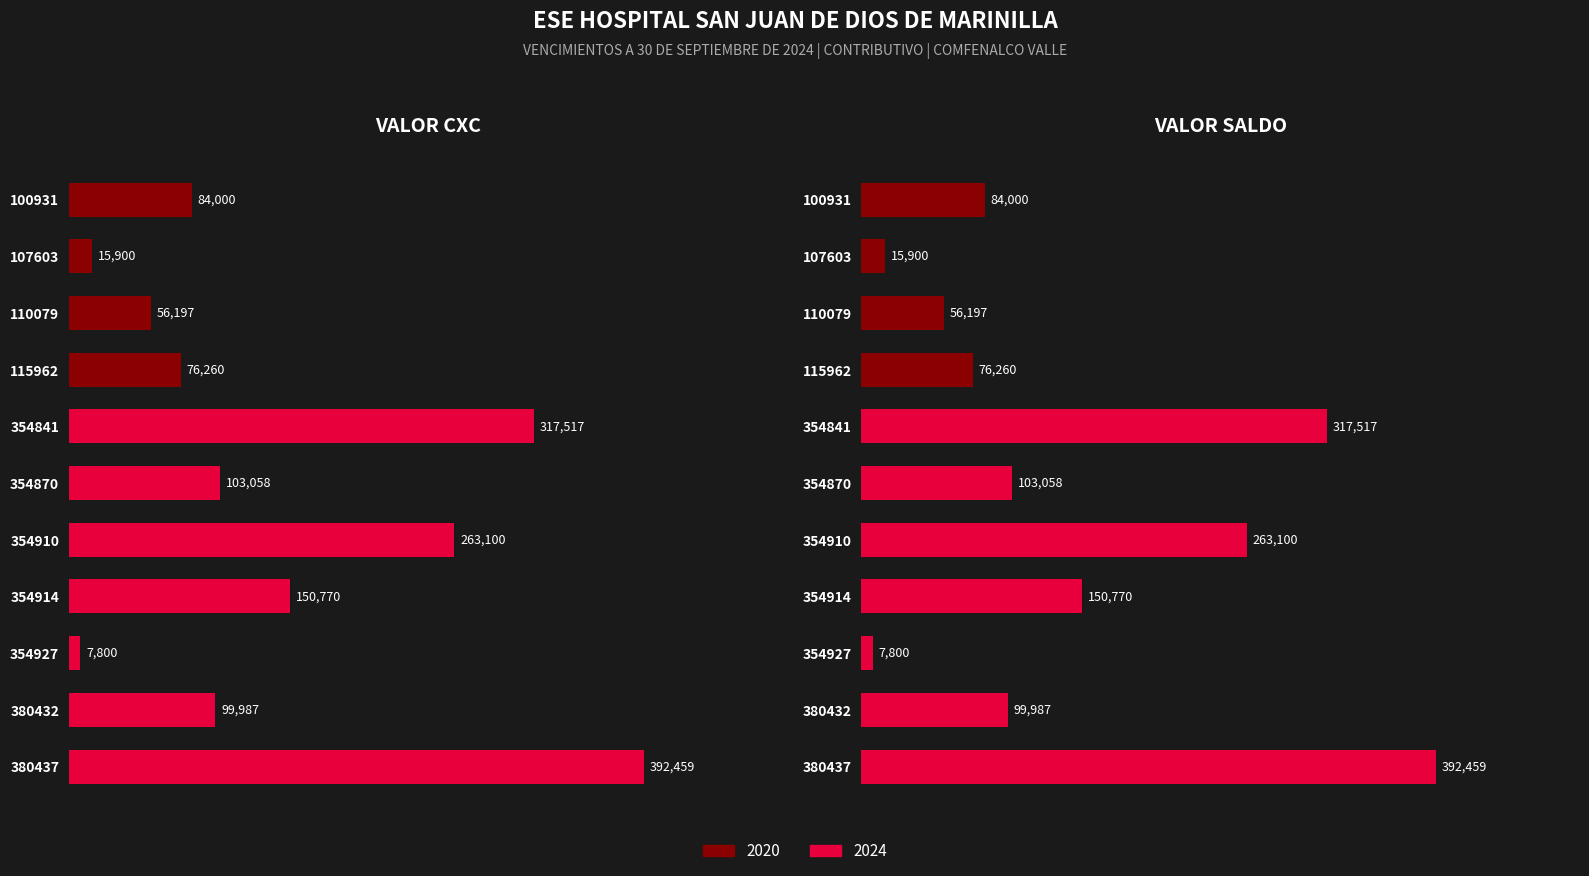

Are the bars grouped side by side (vs. stacked)?

Yes